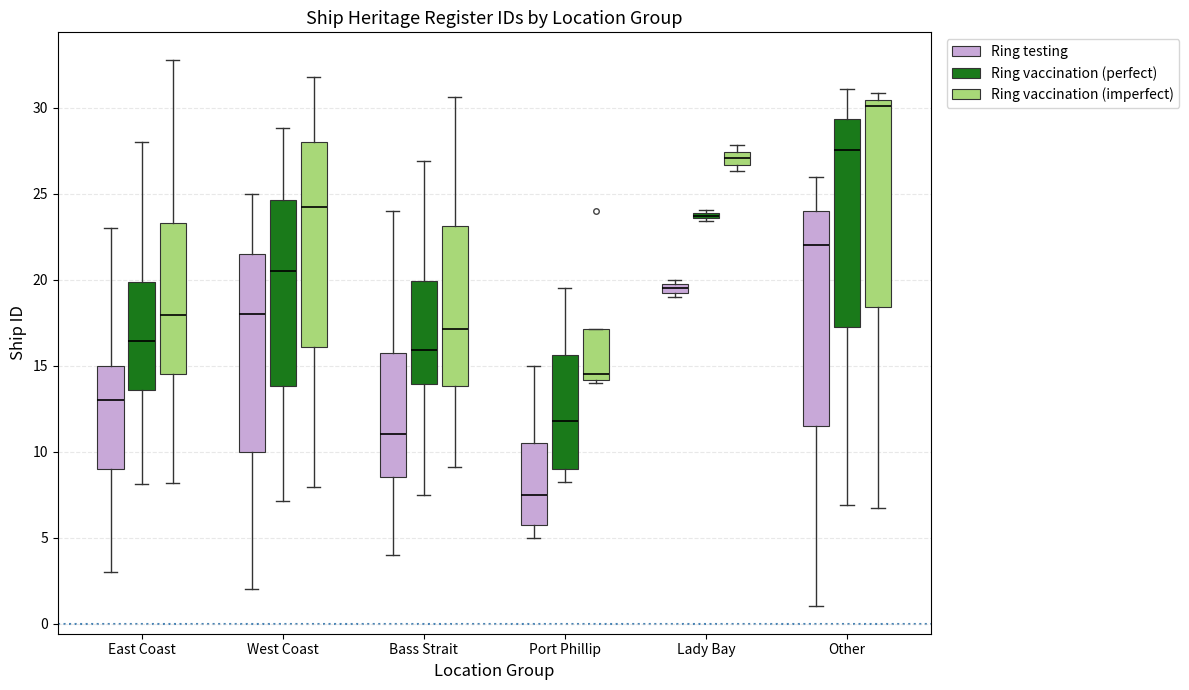

Where does the upper whisker of the box for East Coast (Ring vaccination (perfect)) end on the y-axis? The values are not printed on the chart, so give them approximately, as read against the axis.

28.0